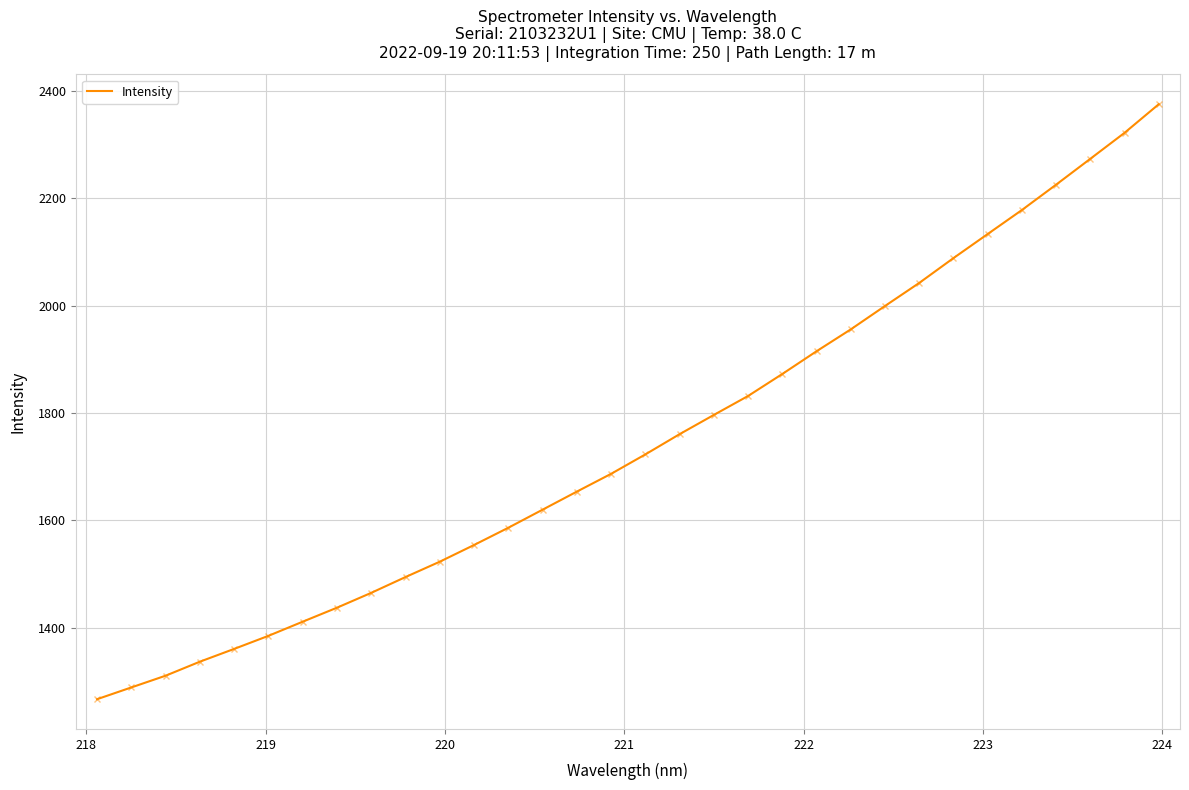

True or false: the data has more than 1 interior local peaks.

False